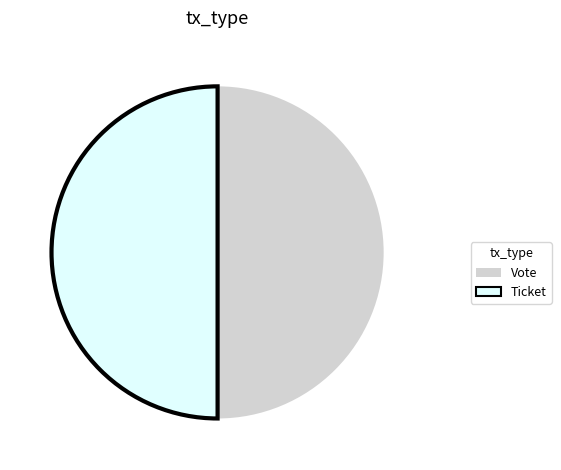

True or false: Ticket accounts for 1% of the total.

False